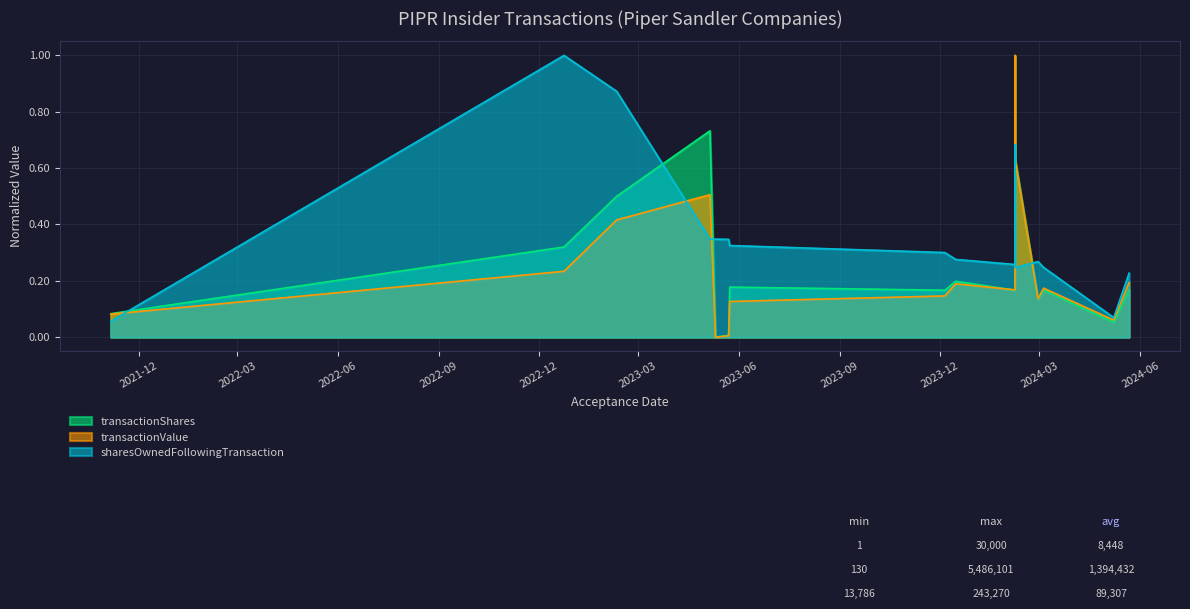

Reading left to right, transcribe all the data shown in this chart.

transactionShares: 2021-11-05 16:56:00=0.1	2022-12-23 16:52:21=0.3	2023-02-09 17:17:44=0.5	2023-05-05 17:13:05=0.7	2023-05-10 17:02:36=0.0	2023-05-22 17:23:59=0.0	2023-05-23 17:04:24=0.2	2023-12-05 17:05:03=0.2	2023-12-15 16:53:09=0.2	2024-02-07 17:45:44=0.2	2024-02-07 17:49:38=1.0	2024-02-07 17:56:09=0.6	2024-02-28 16:49:24=0.1	2024-03-04 18:31:29=0.2	2024-05-07 16:34:02=0.1	2024-05-21 16:44:04=0.2
transactionValue: 2021-11-05 16:56:00=0.1	2022-12-23 16:52:21=0.2	2023-02-09 17:17:44=0.4	2023-05-05 17:13:05=0.5	2023-05-10 17:02:36=0.0	2023-05-22 17:23:59=0.0	2023-05-23 17:04:24=0.1	2023-12-05 17:05:03=0.1	2023-12-15 16:53:09=0.2	2024-02-07 17:45:44=0.2	2024-02-07 17:49:38=1.0	2024-02-07 17:56:09=0.6	2024-02-28 16:49:24=0.1	2024-03-04 18:31:29=0.2	2024-05-07 16:34:02=0.1	2024-05-21 16:44:04=0.2
sharesOwnedFollowingTransaction: 2021-11-05 16:56:00=0.1	2022-12-23 16:52:21=1.0	2023-02-09 17:17:44=0.9	2023-05-05 17:13:05=0.3	2023-05-10 17:02:36=0.3	2023-05-22 17:23:59=0.3	2023-05-23 17:04:24=0.3	2023-12-05 17:05:03=0.3	2023-12-15 16:53:09=0.3	2024-02-07 17:45:44=0.3	2024-02-07 17:49:38=0.7	2024-02-07 17:56:09=0.2	2024-02-28 16:49:24=0.3	2024-03-04 18:31:29=0.2	2024-05-07 16:34:02=0.1	2024-05-21 16:44:04=0.2